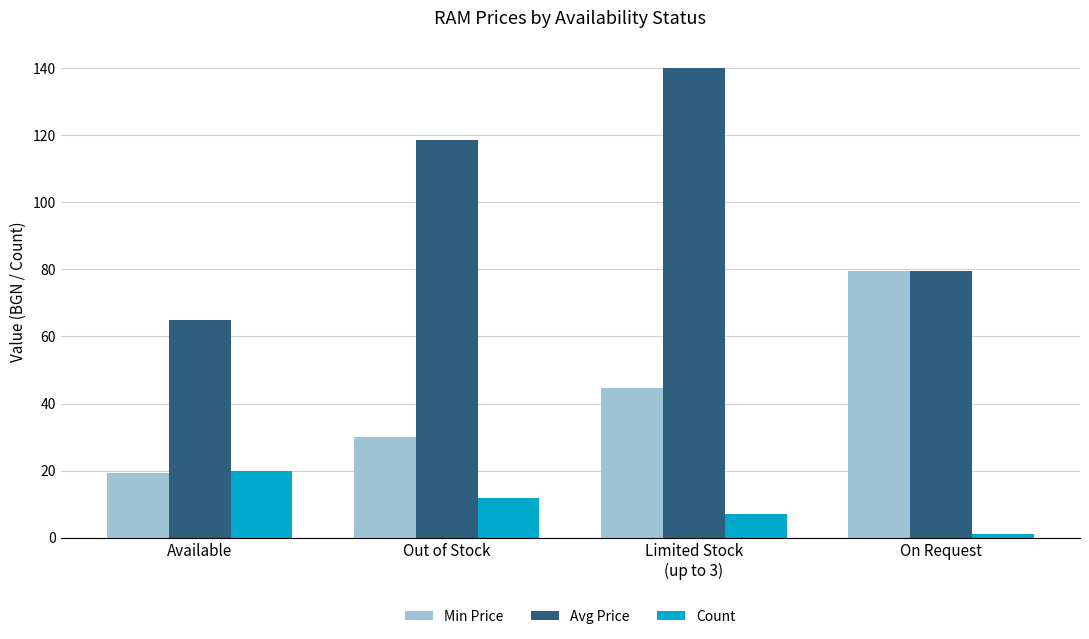

What is the lowest value of the Avg Price series?

64.9